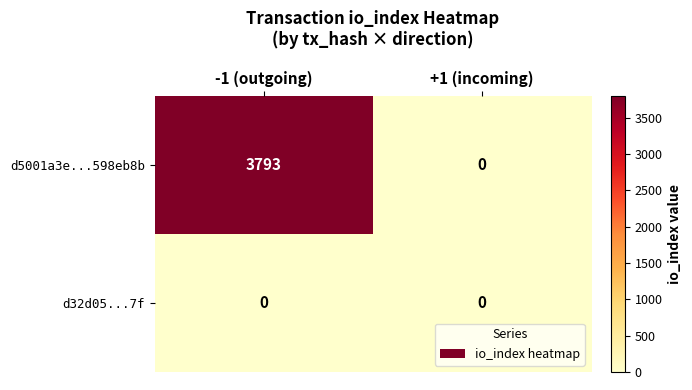

Which series has the largest total across all categories?

d5001a3e...598eb8b